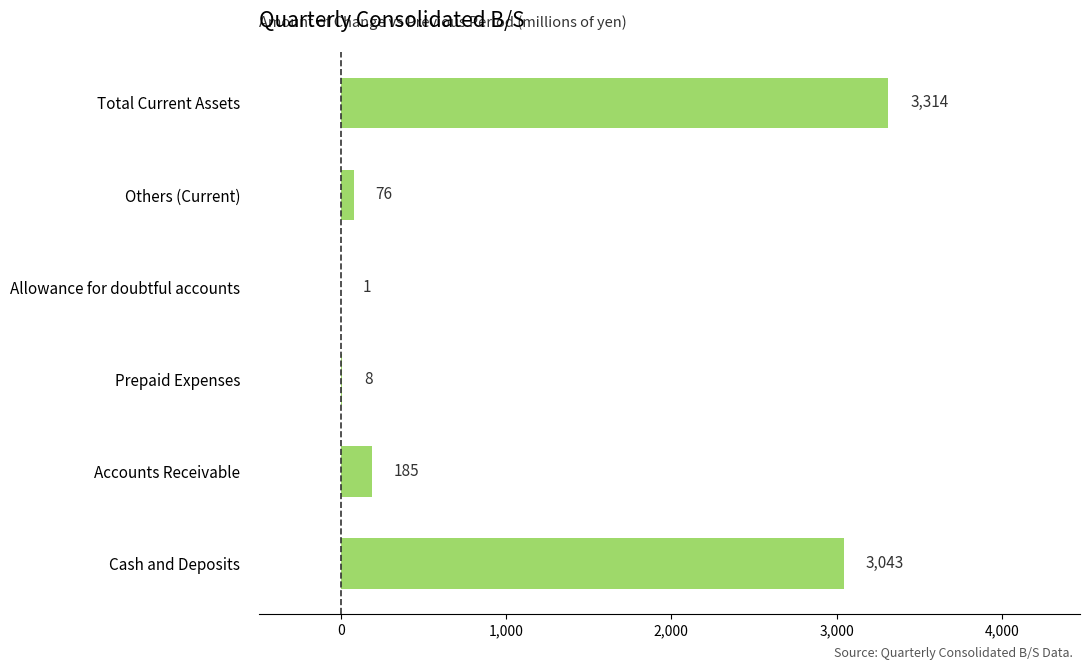

How many categories are shown in the chart?

6